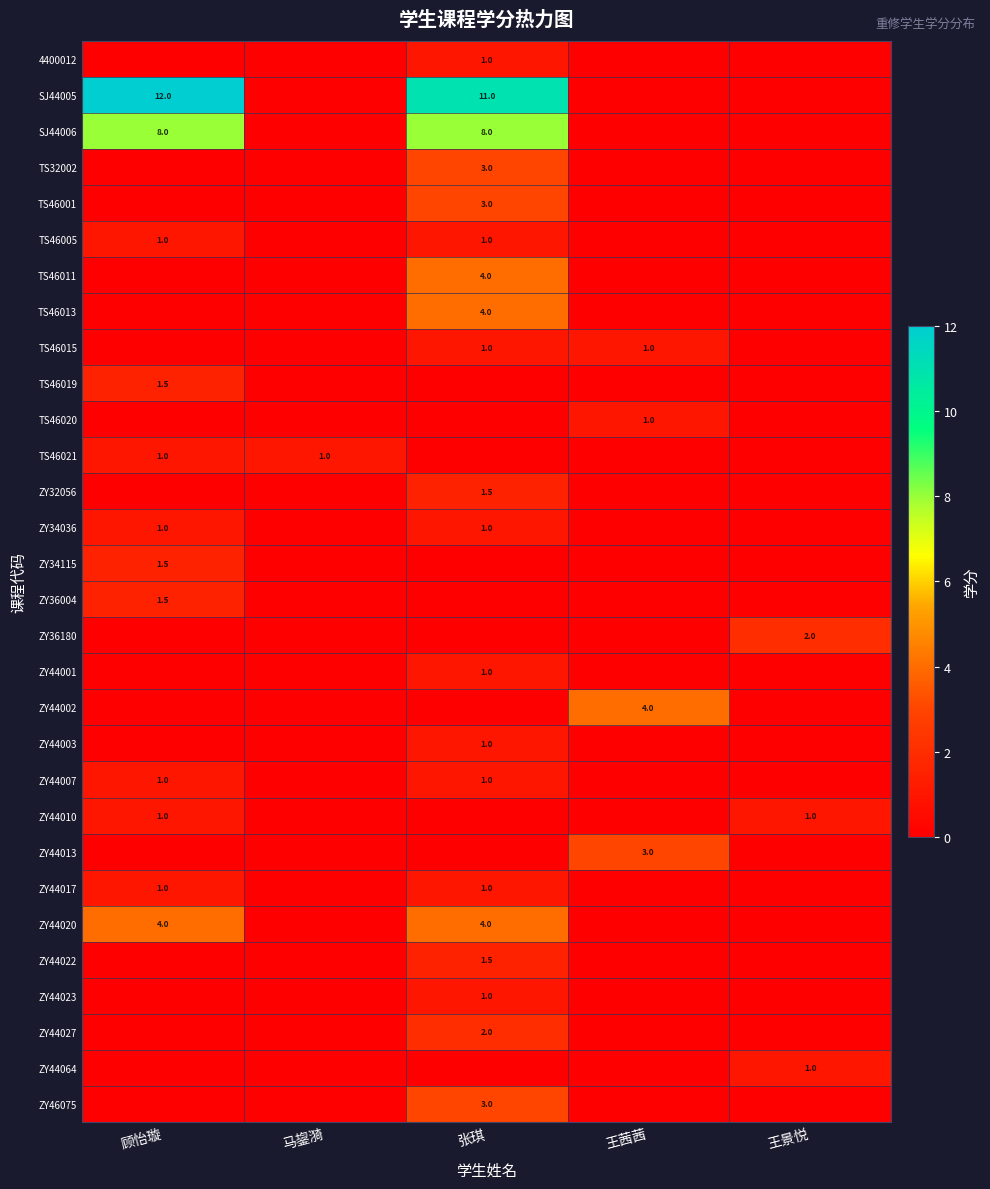

How many row_12 values are between 0 and 1?

4